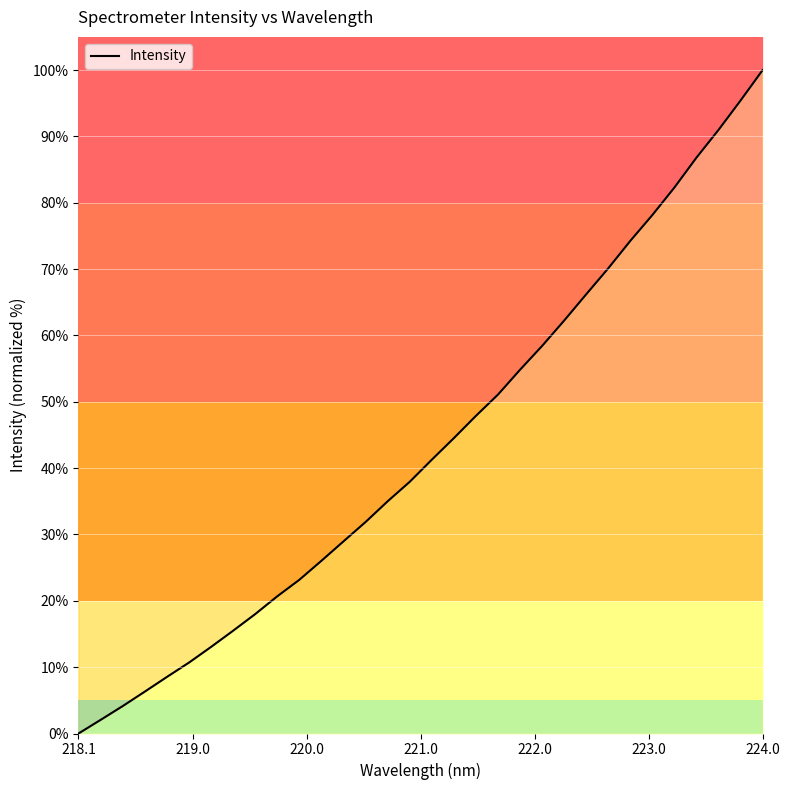

Reading left to right, what are all the values shown in this chart?

0.0	2.1	4.1	6.3	8.5	10.7	13.0	15.5	18.0	20.7	23.2	26.0	29.0	31.9	35.0	37.9	41.3	44.5	47.9	51.1	54.8	58.4	62.2	66.2	70.1	74.3	78.2	82.3	86.8	91.0	95.4	100.0